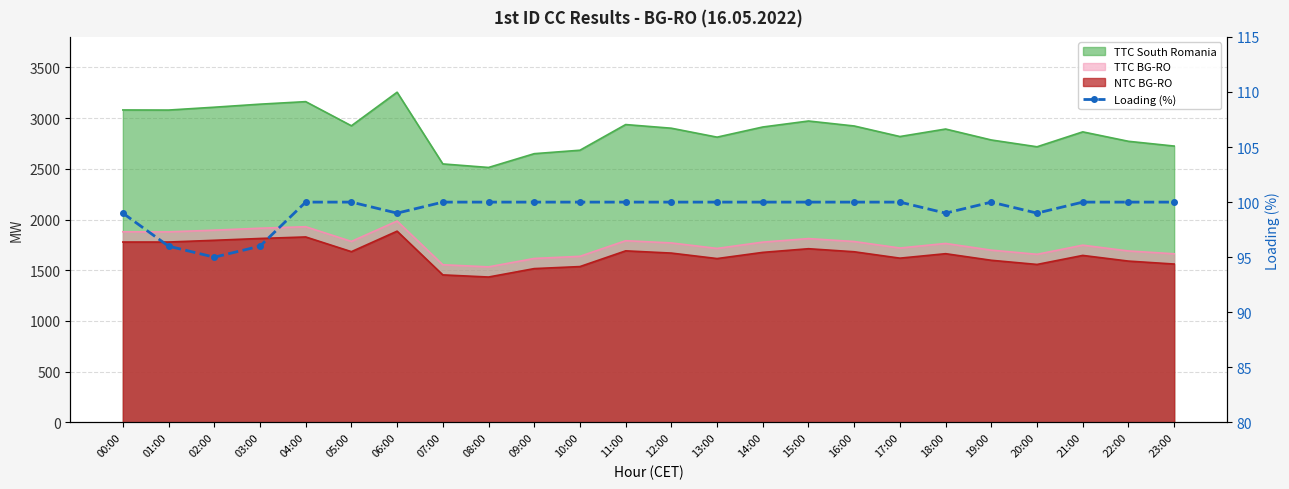

Does the chart have visible grid lines?

Yes